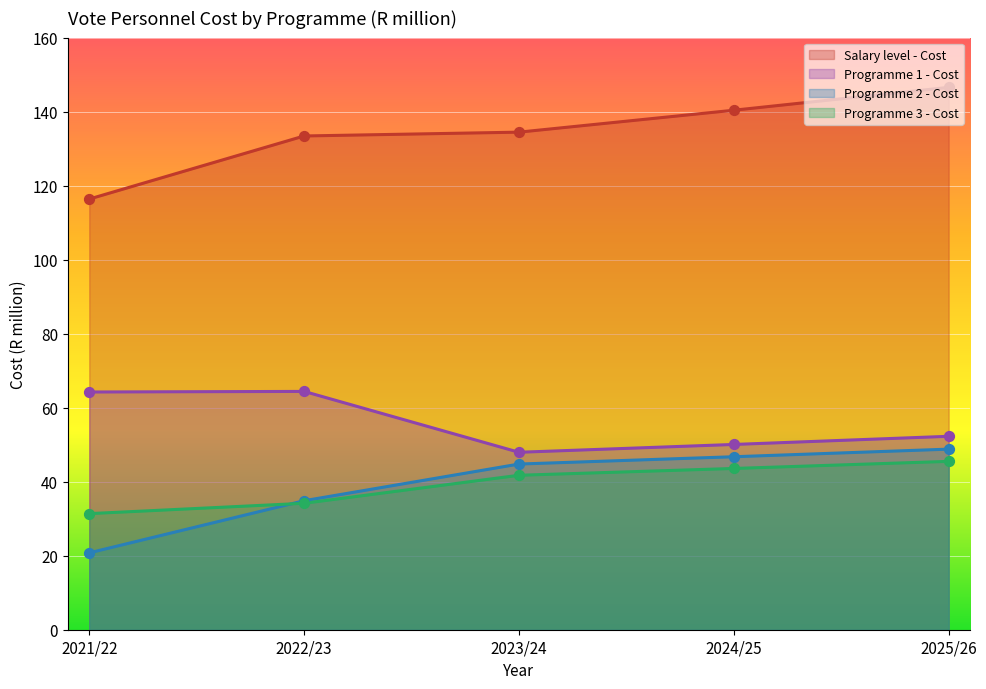

Is the value of Salary level - Cost at 2024/25 greater than the value of Programme 2 - Cost at 2025/26?

Yes